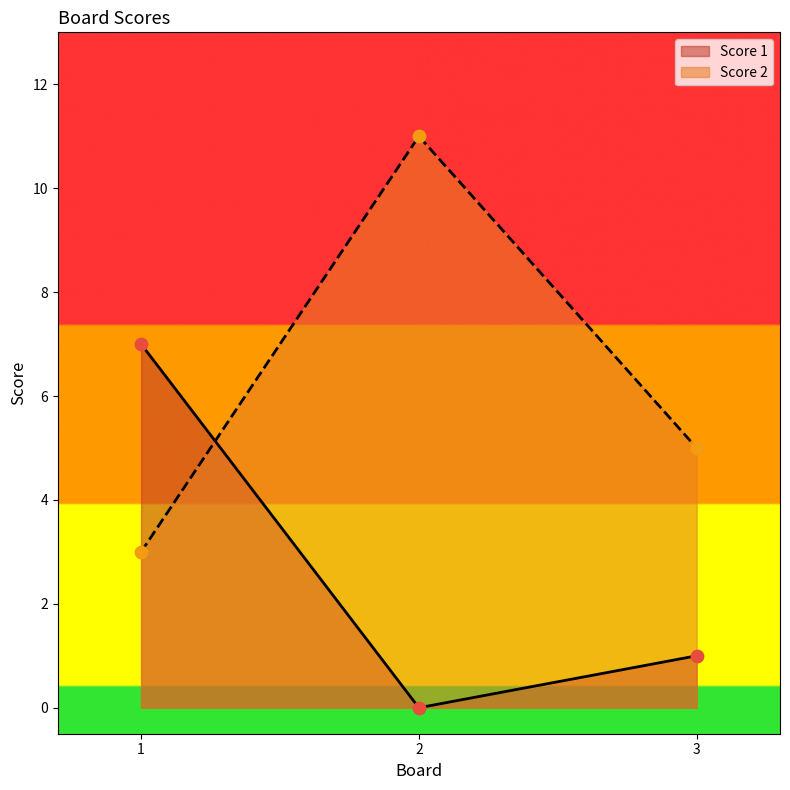

Is the value of Score 1 at 3 greater than the value of Score 2 at 1?

No